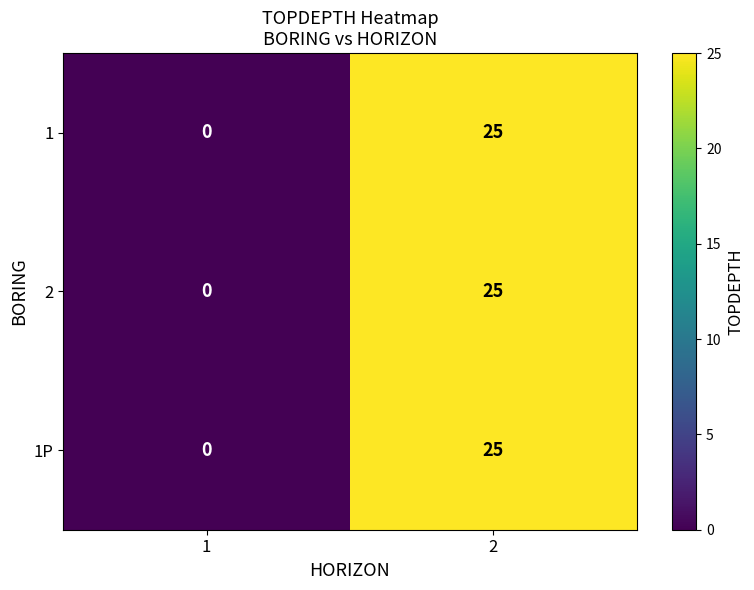

Is it true that 2 equals 0 at 1?

True